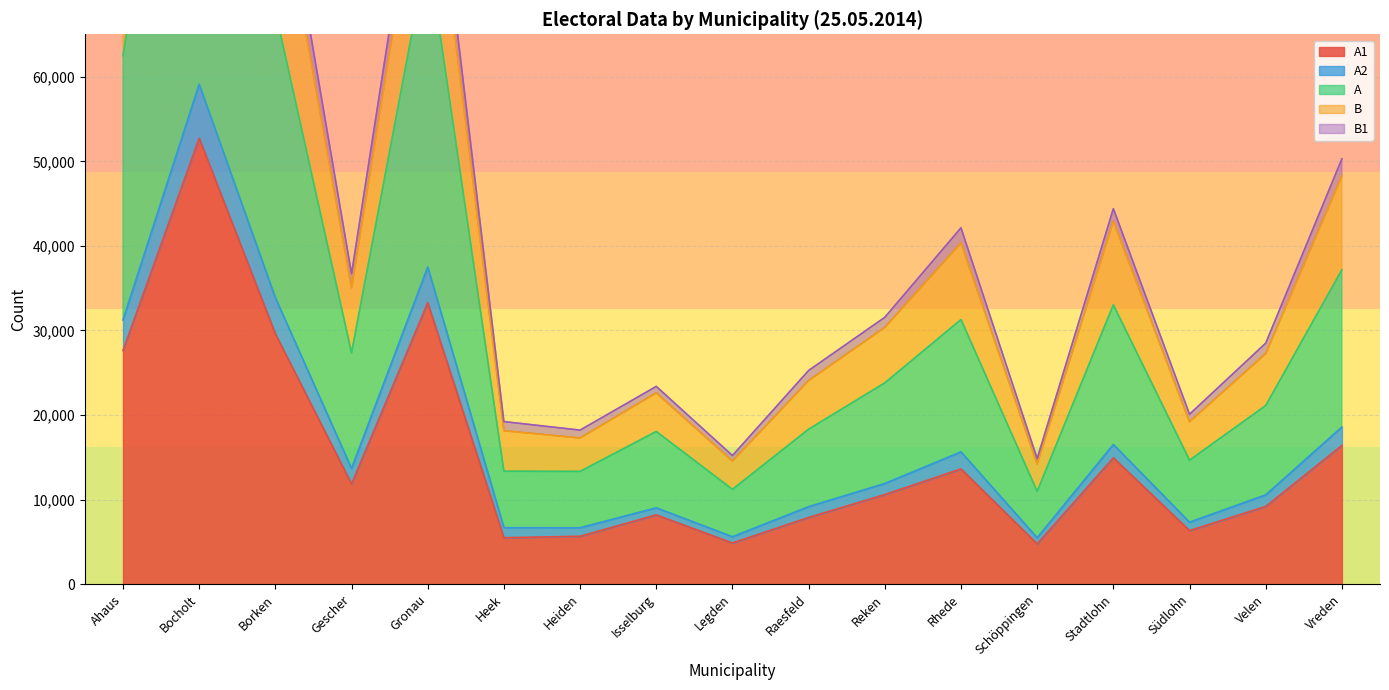

The A1 series shows 16042 at Velen. True or false?

False